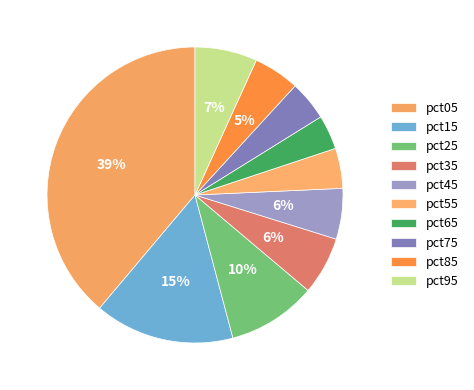

What percentage is the pct05 slice, to the nearest percent?

39%